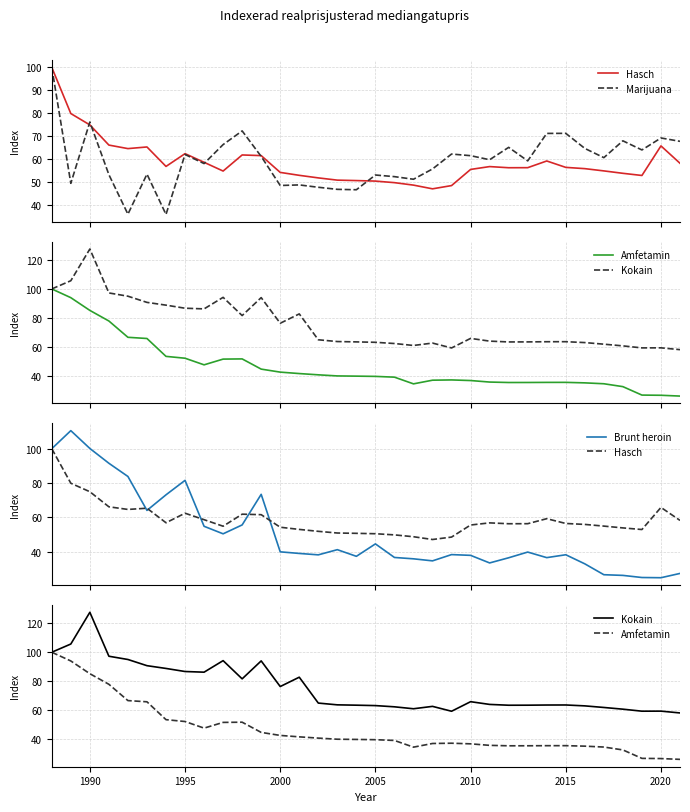

True or false: Amfetamin has more than 1 interior local peaks.

True